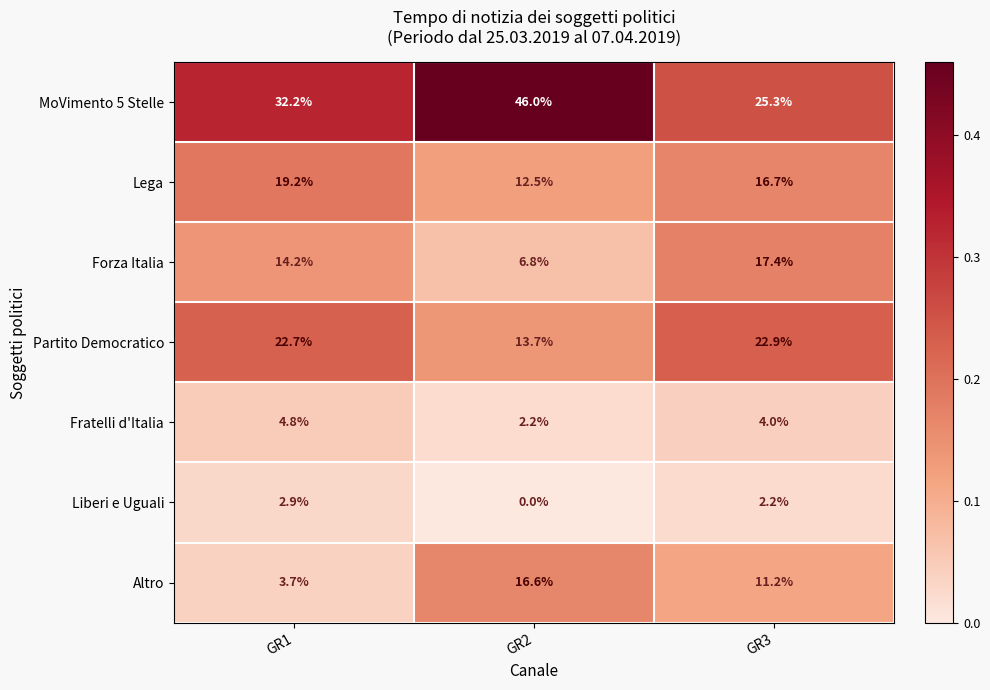

The value of Altro at GR2 is 16.6. True or false?

True